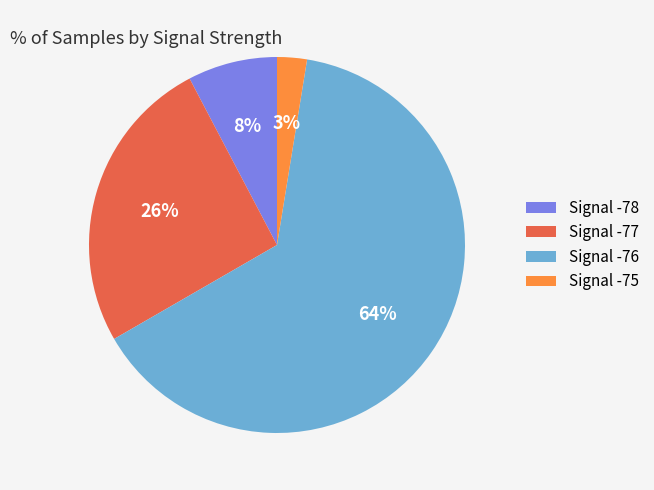

Does Signal -77 represent more than half of the total?

No